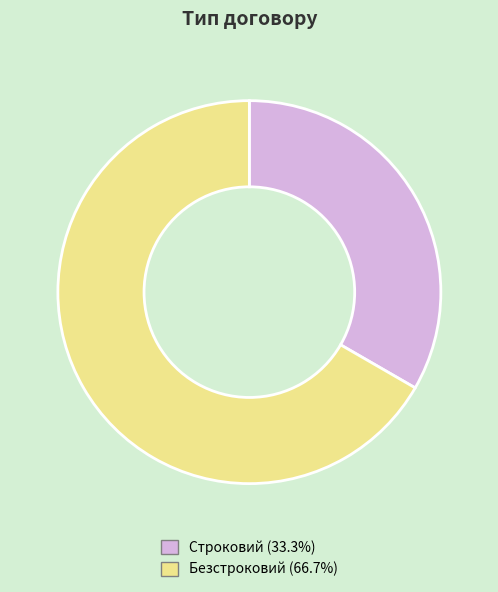

Approximately how many times larger is the value at Строковий compared to Безстроковий?

0.5